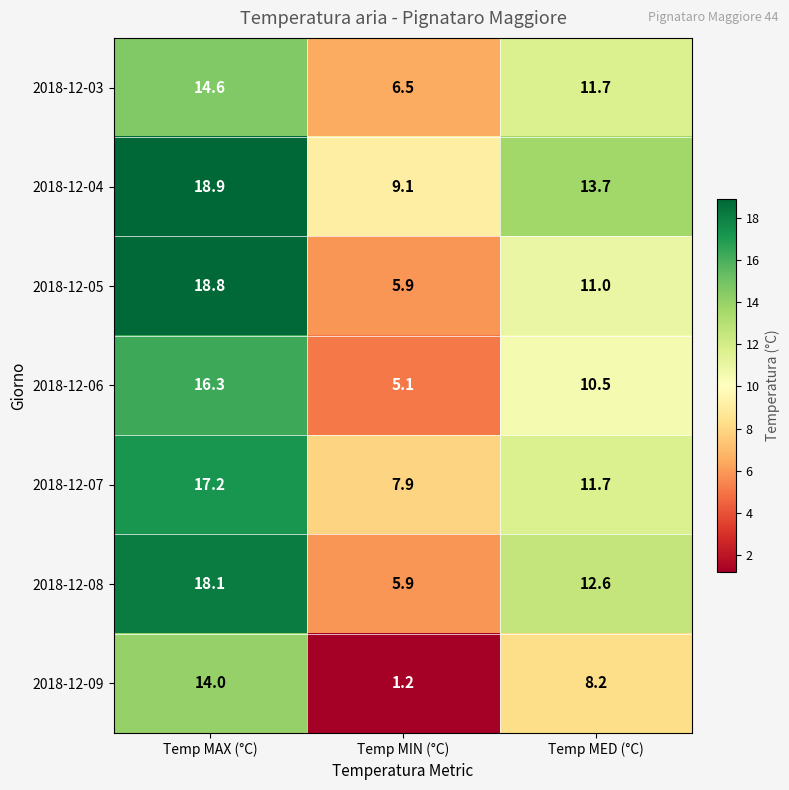

Reading left to right, extract all data points from this chart.

2018-12-03: Temp MAX (°C)=14.6	Temp MIN (°C)=6.5	Temp MED (°C)=11.7
2018-12-04: Temp MAX (°C)=18.9	Temp MIN (°C)=9.1	Temp MED (°C)=13.7
2018-12-05: Temp MAX (°C)=18.8	Temp MIN (°C)=5.9	Temp MED (°C)=11.0
2018-12-06: Temp MAX (°C)=16.3	Temp MIN (°C)=5.1	Temp MED (°C)=10.5
2018-12-07: Temp MAX (°C)=17.2	Temp MIN (°C)=7.9	Temp MED (°C)=11.7
2018-12-08: Temp MAX (°C)=18.1	Temp MIN (°C)=5.9	Temp MED (°C)=12.6
2018-12-09: Temp MAX (°C)=14.0	Temp MIN (°C)=1.2	Temp MED (°C)=8.2